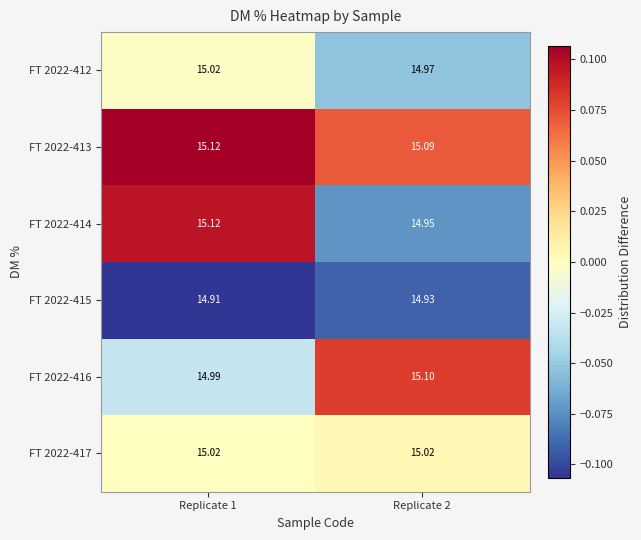

Is the value of FT 2022-413 at Replicate 2 greater than the value of FT 2022-415 at Replicate 2?

Yes